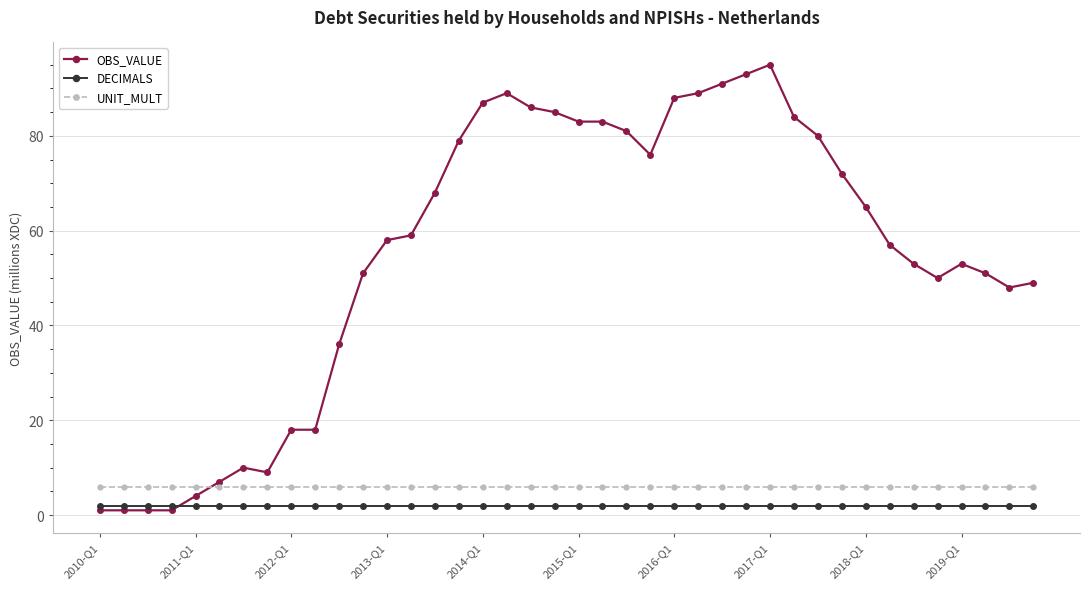

Does the chart display data point markers on the line(s)?

Yes